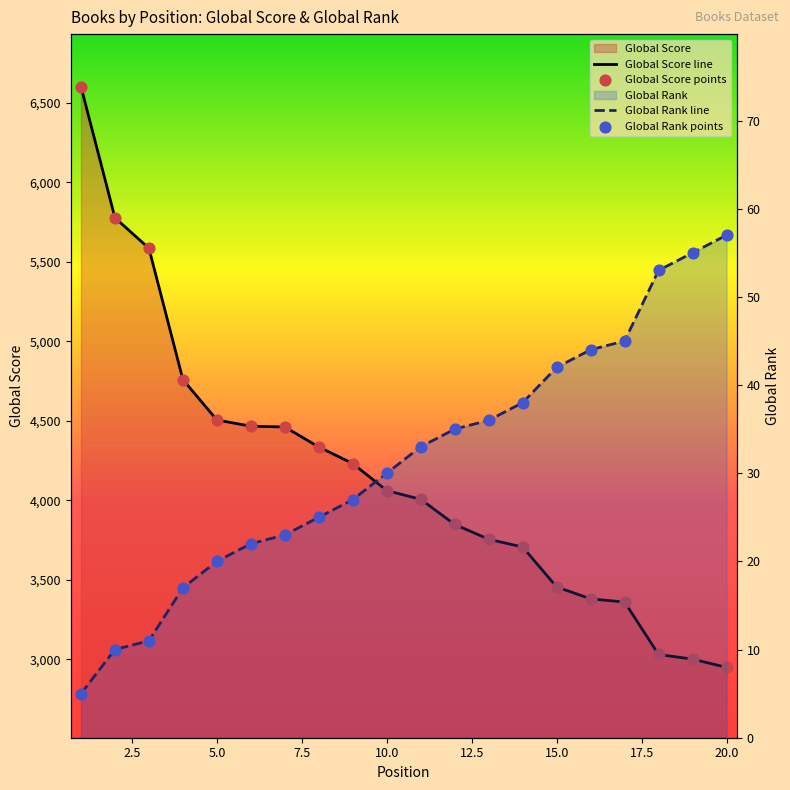

At how many categories does at least one series exceed 2796?

20